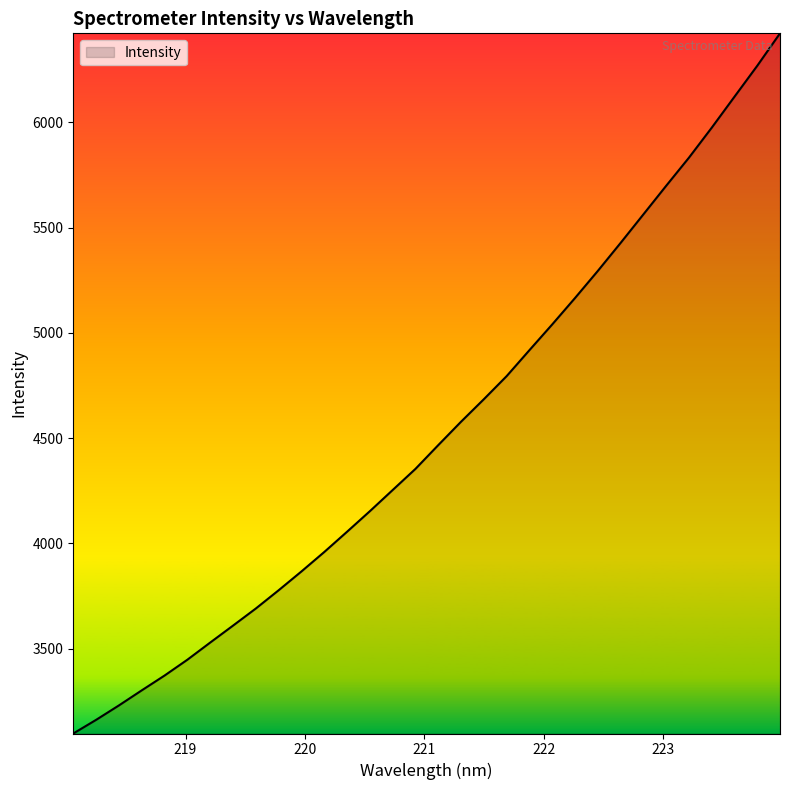

What is the difference between the maximum and minimum values?

3326.1